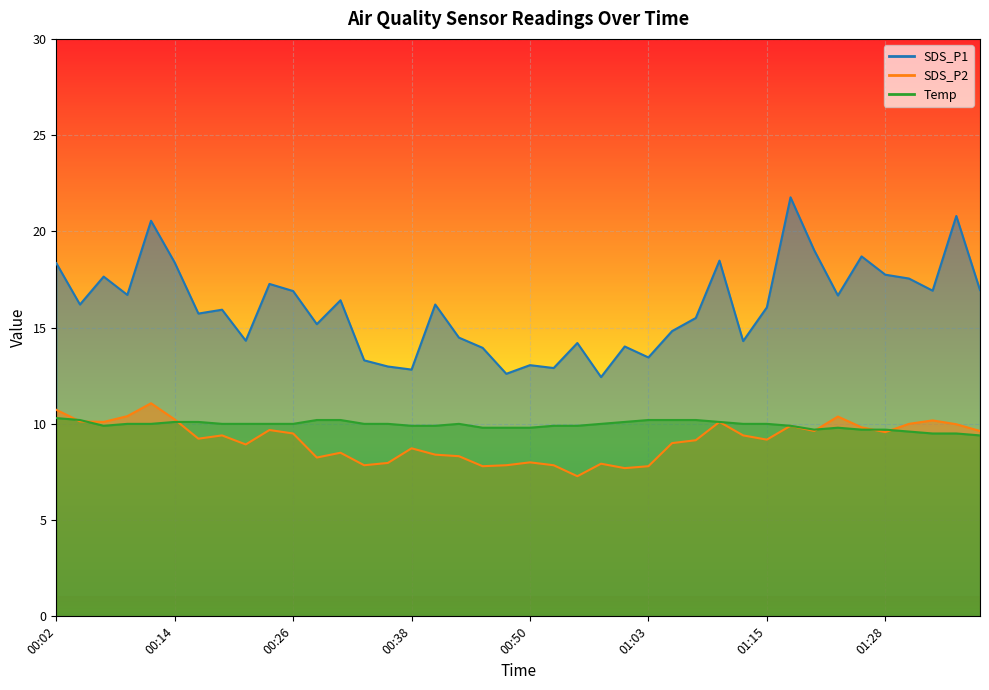

True or false: SDS_P2 and SDS_P1 intersect in this chart.

False